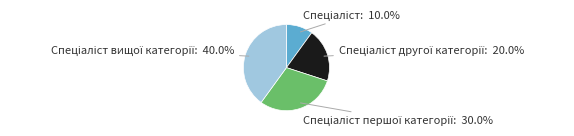

Does any single category account for the majority?

No